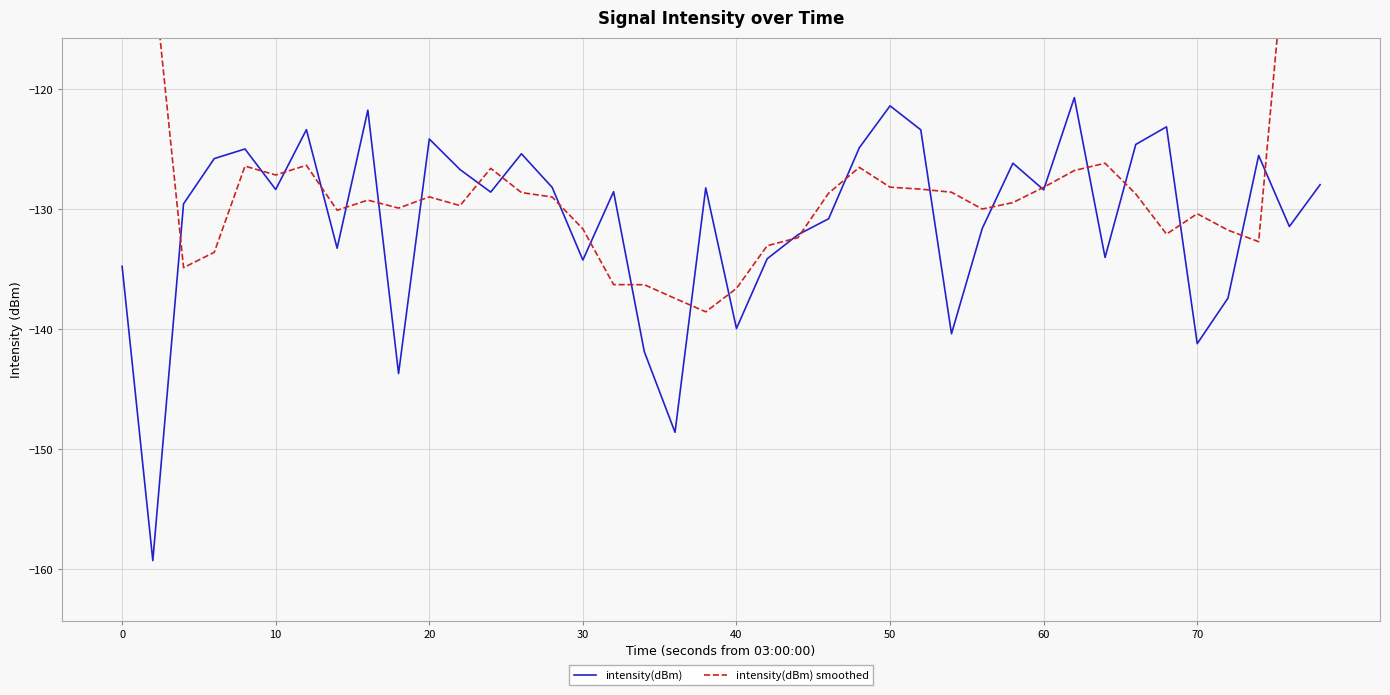

The value of intensity(dBm) at 60 is -182.1. True or false?

False